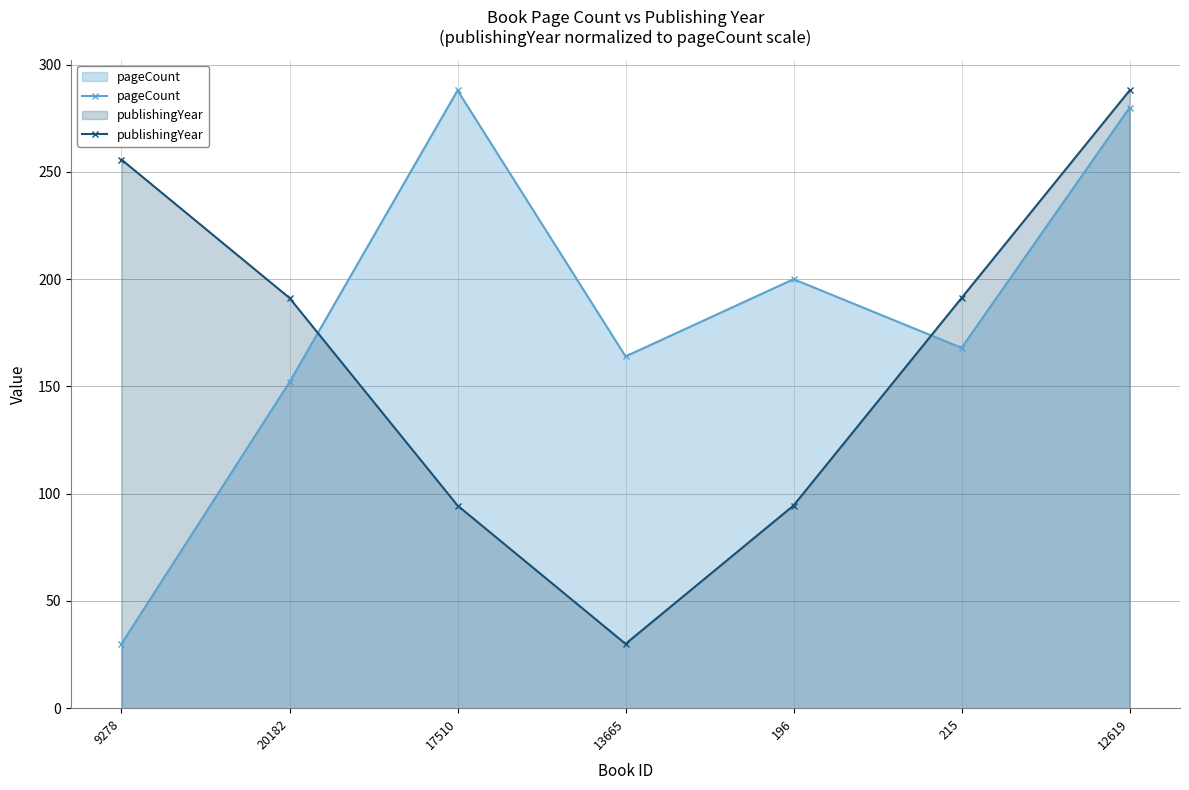

Reading right to left, what are all the values shown in this chart?

pageCount: 12619=280.0	215=168.0	196=200.0	13665=164.0	17510=288.0	20182=152.0	9278=30.0
publishingYear: 12619=288.0	215=191.2	196=94.5	13665=30.0	17510=94.5	20182=191.2	9278=255.8